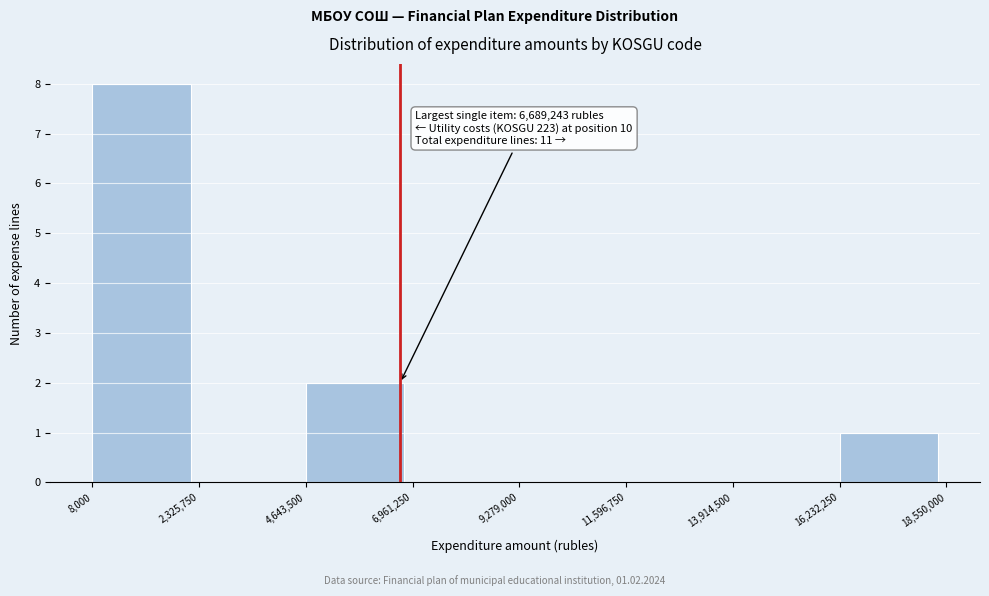

Over which range of the x-axis is the bar tallest?

8,000 to 2,325,750